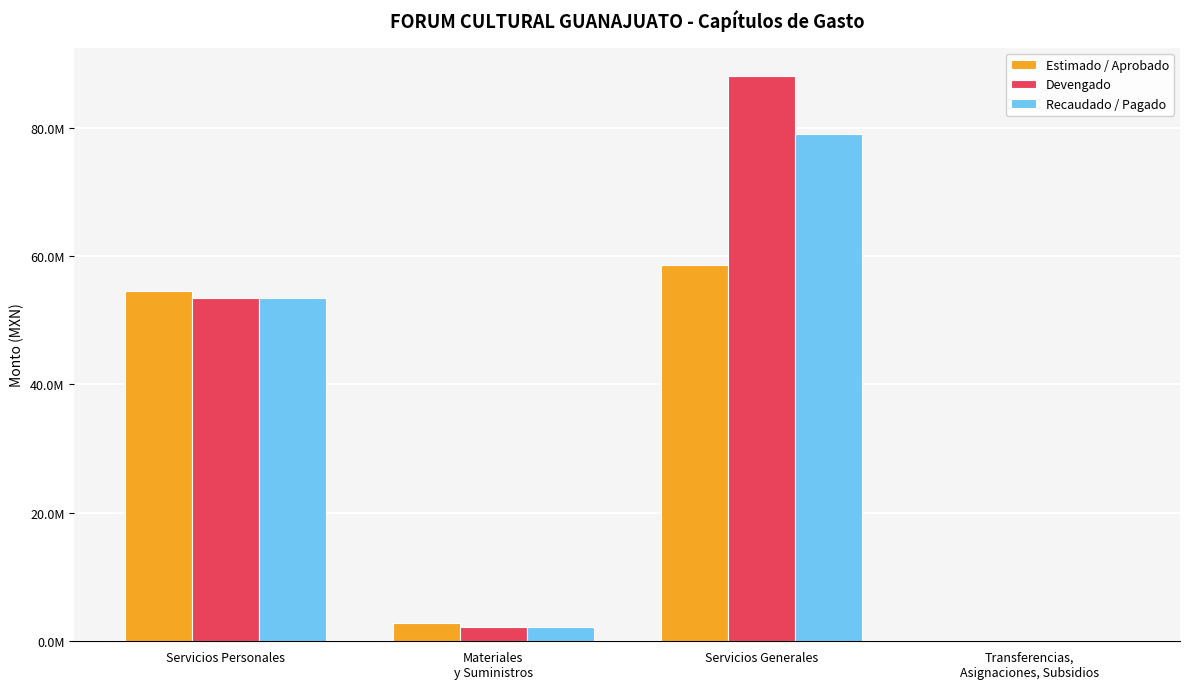

Reading left to right, what are all the values shown in this chart?

Estimado / Aprobado: 54618631.1	2780202.0	58629809.2	250000.0
Devengado: 53513603.1	2186229.5	88012900.9	140387.5
Recaudado / Pagado: 53513603.1	2165842.1	78977172.4	140387.5